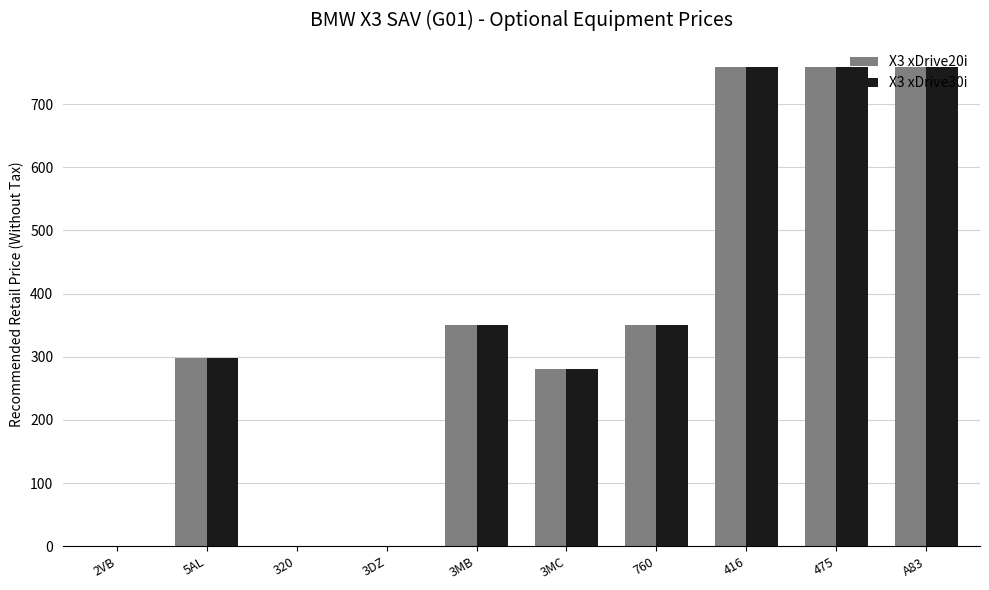

Is the value of X3 xDrive20i at 5AL greater than the value of X3 xDrive30i at 320?

Yes